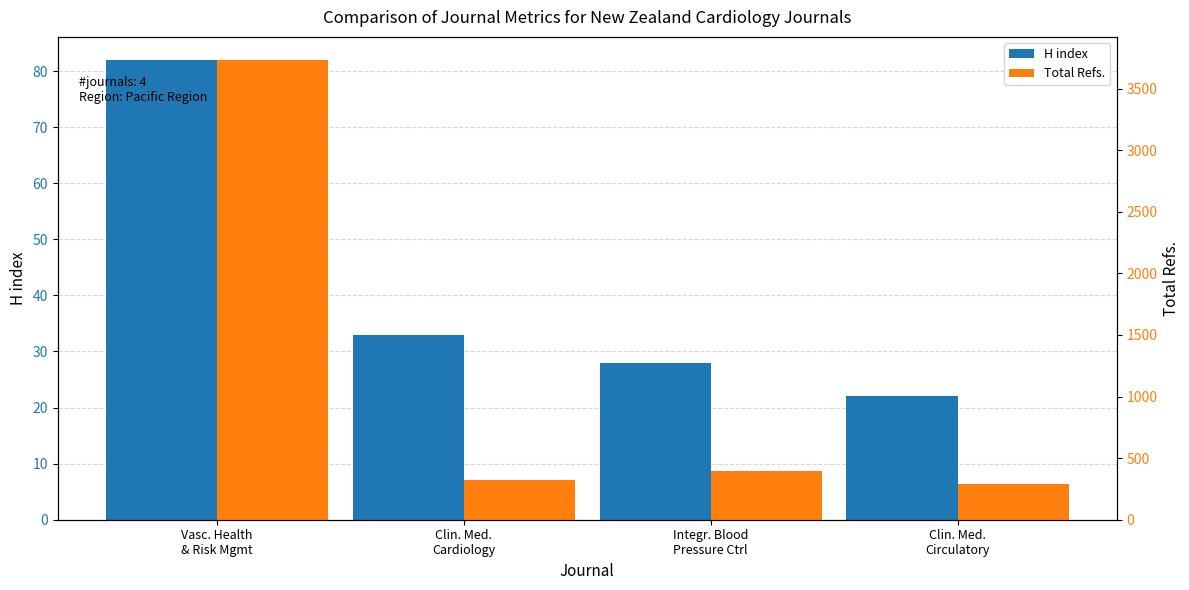

How many data points does each series have?

4